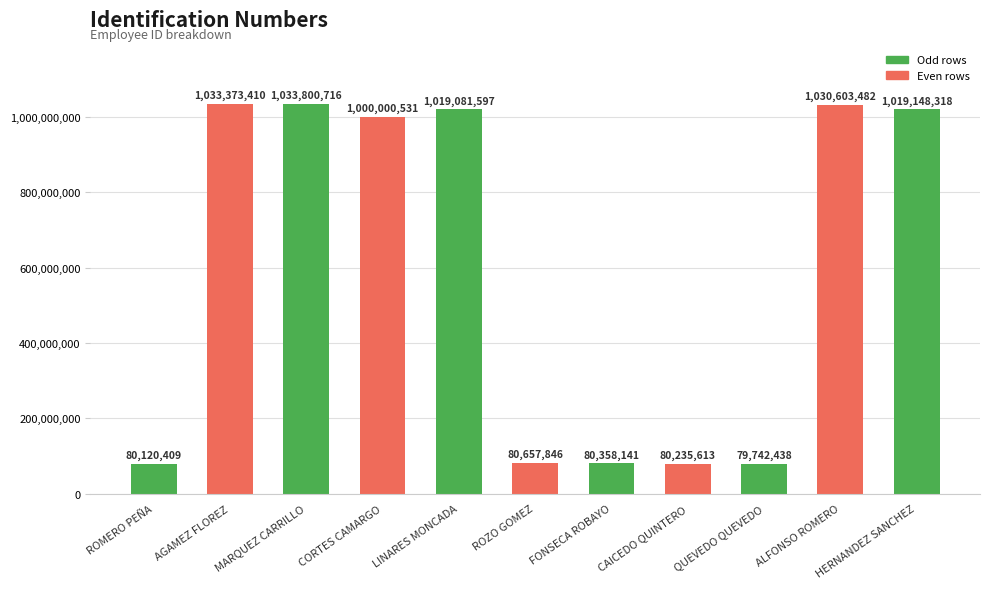

Reading left to right, list all the values displayed in this chart.

80120409	1033373410	1033800716	1000000531	1019081597	80657846	80358141	80235613	79742438	1030603482	1019148318